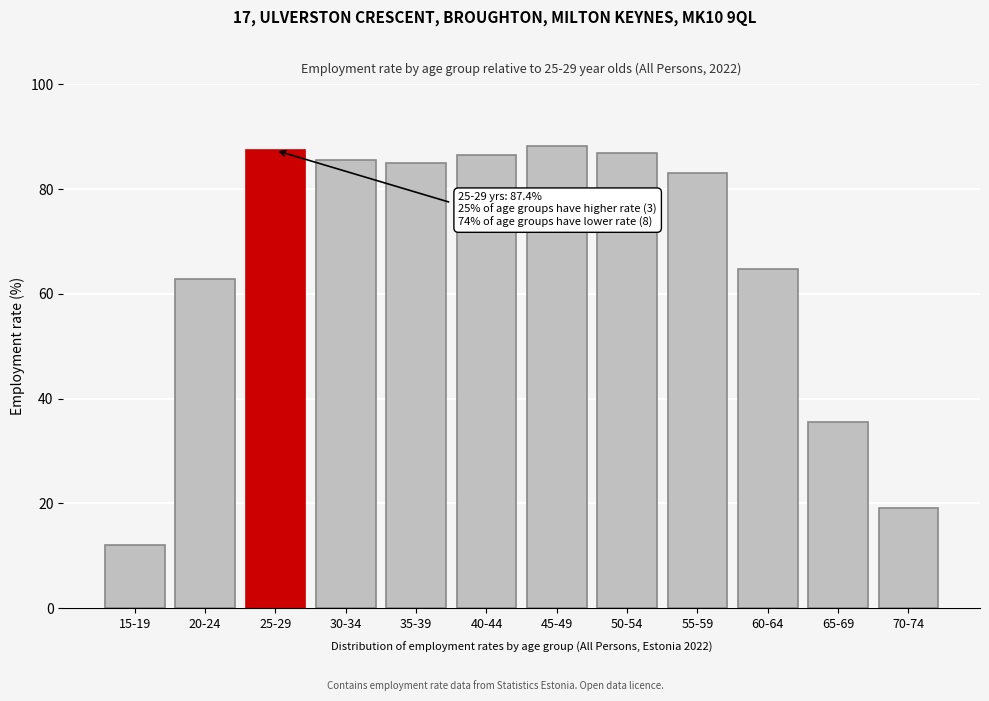

Reading right to left, what are all the values shown in this chart?

19.2	35.6	64.8	83.0	86.9	88.2	86.5	84.9	85.6	87.4	62.9	12.1